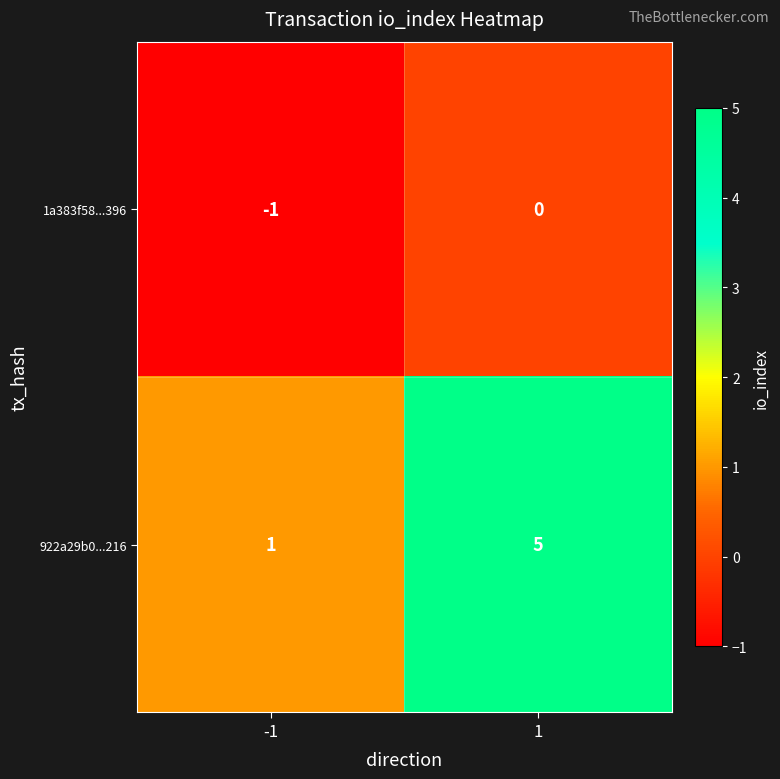

Reading left to right, list all the values displayed in this chart.

1a383f58...396: -1=-1	1=0
922a29b0...216: -1=1	1=5